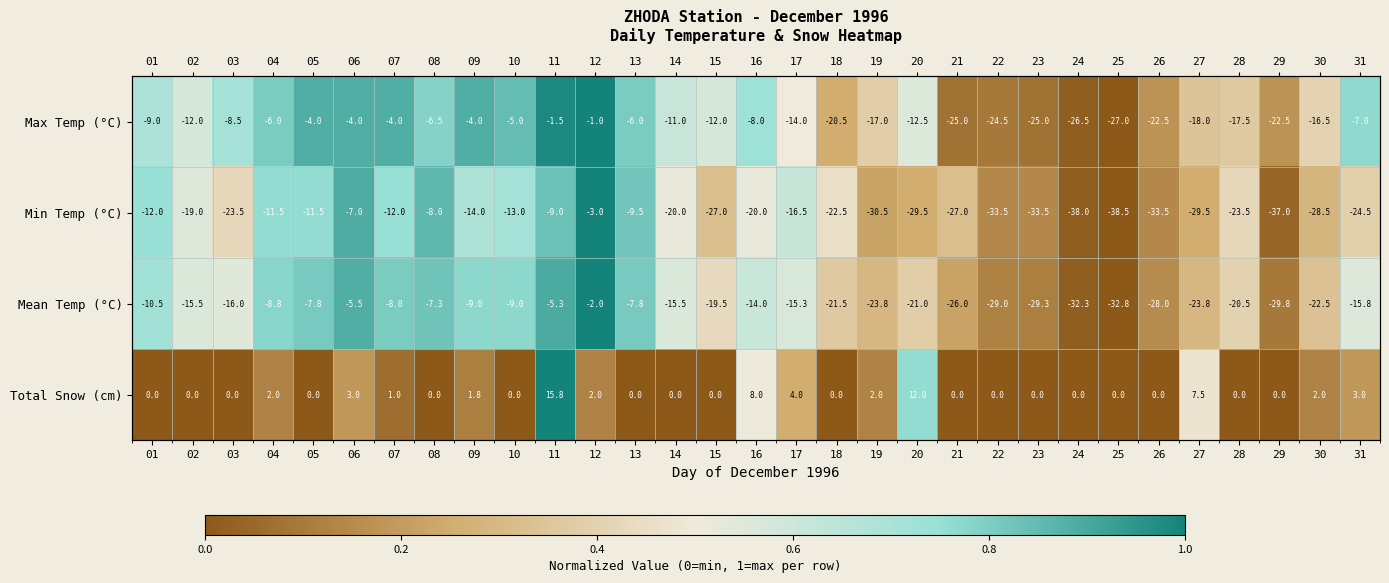

List the labels in order of Max Temp (°C) value, largest first.

12, 11, 05, 06, 07, 09, 10, 04, 13, 08, 31, 16, 03, 01, 14, 02, 15, 20, 17, 30, 19, 28, 27, 18, 26, 29, 22, 21, 23, 24, 25